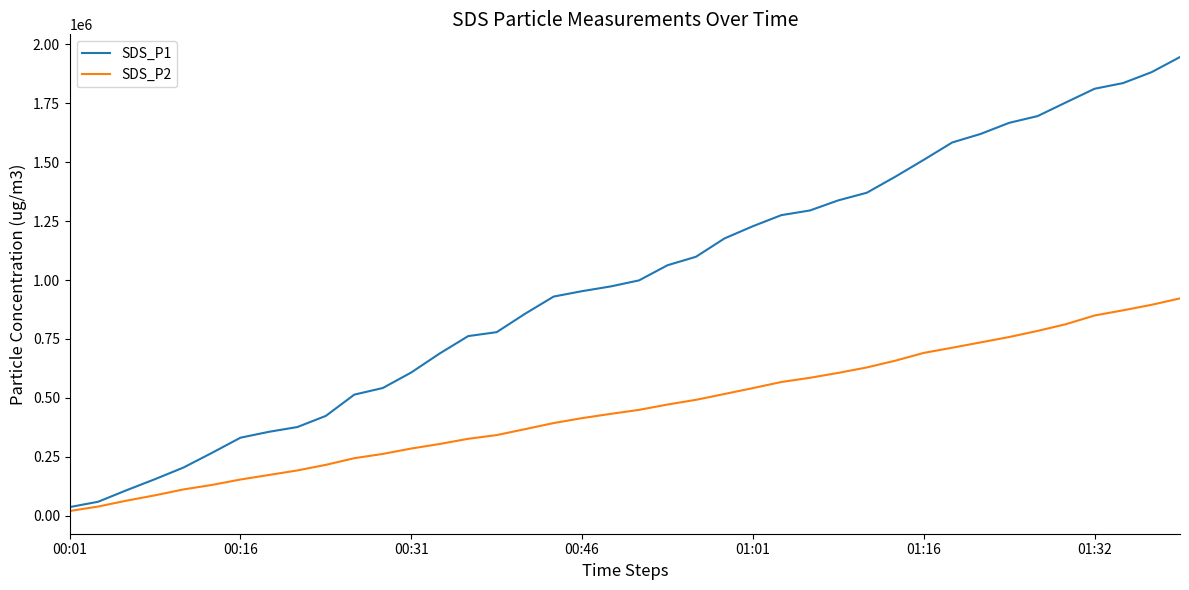

At how many categories does at least one series exceed 1198942?

16